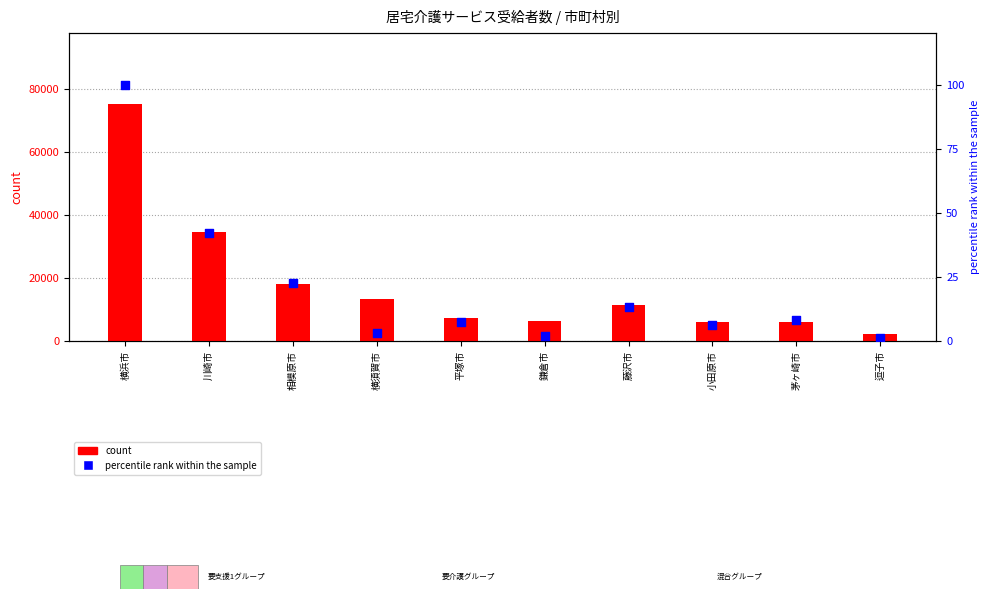

Which series contains the highest Y value?

count